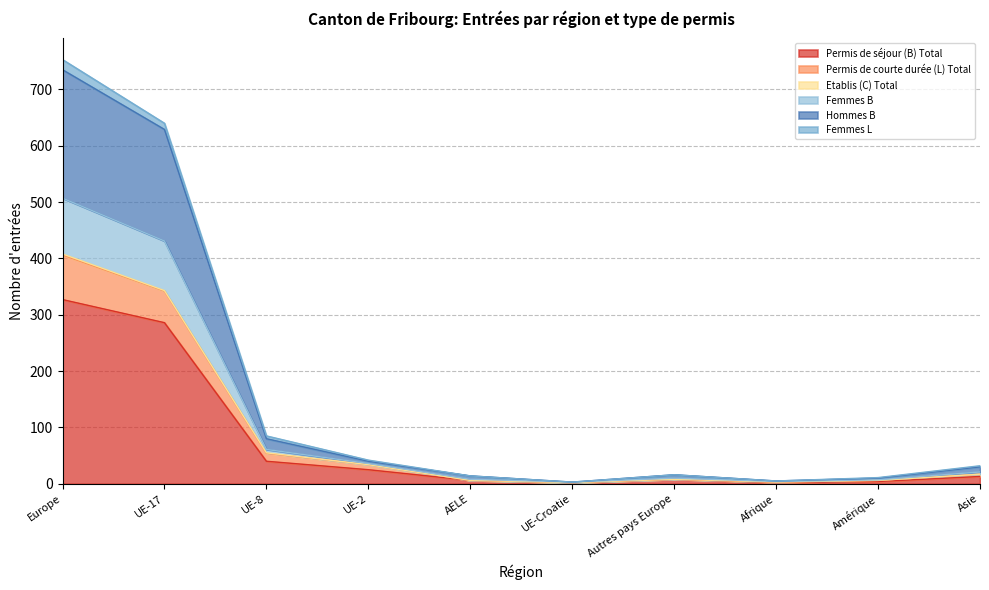

True or false: Permis de courte durée (L) Total and Permis de séjour (B) Total cross at least once.

False